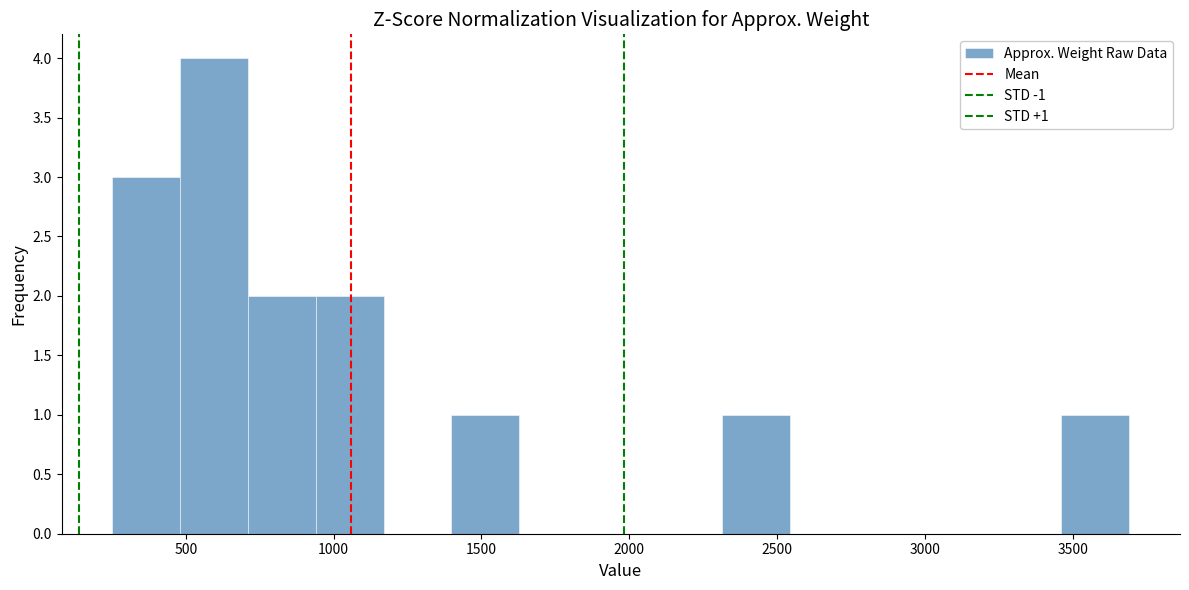

Over which range of the x-axis is the bar tallest?

500 to 700